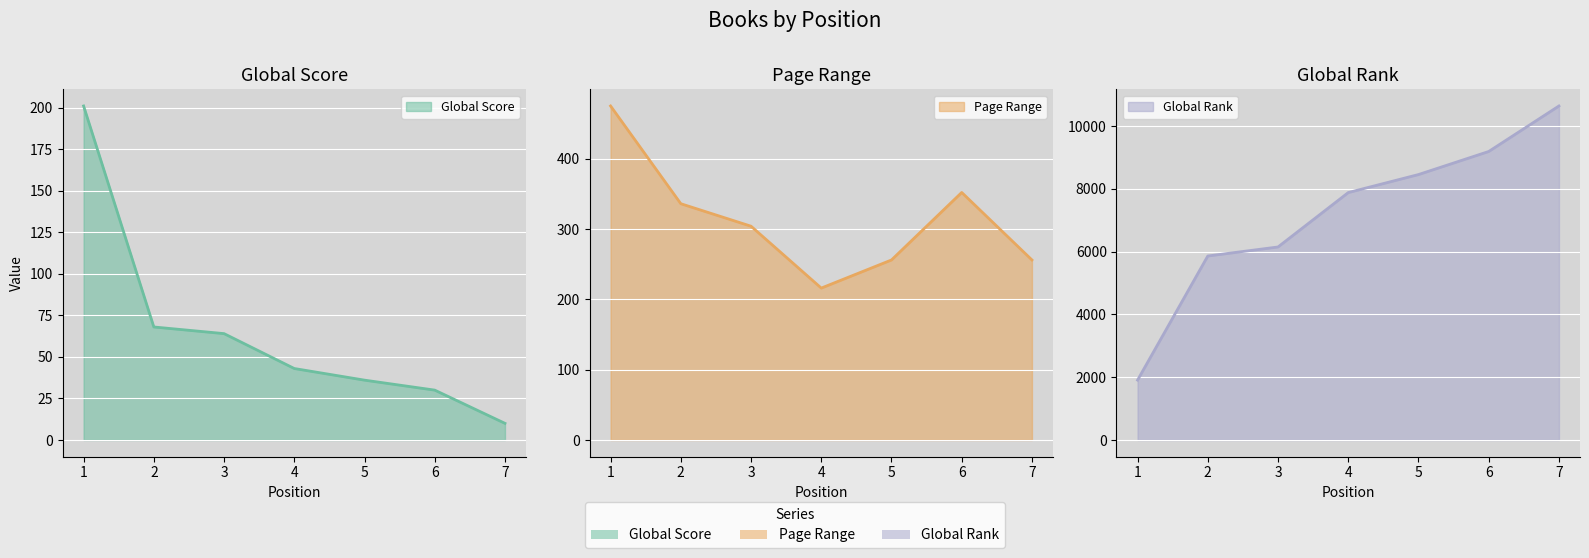

List the labels in order of Page Range value, largest first.

1, 6, 2, 3, 5, 7, 4